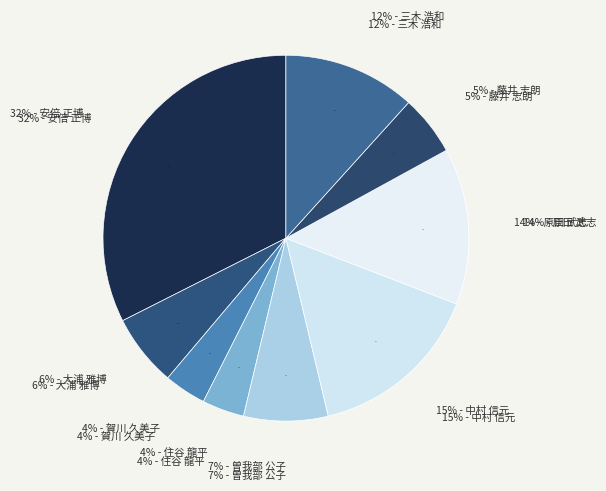

What percentage do 曽我部 公子 and 安倍 正博 together represent?

39.9%